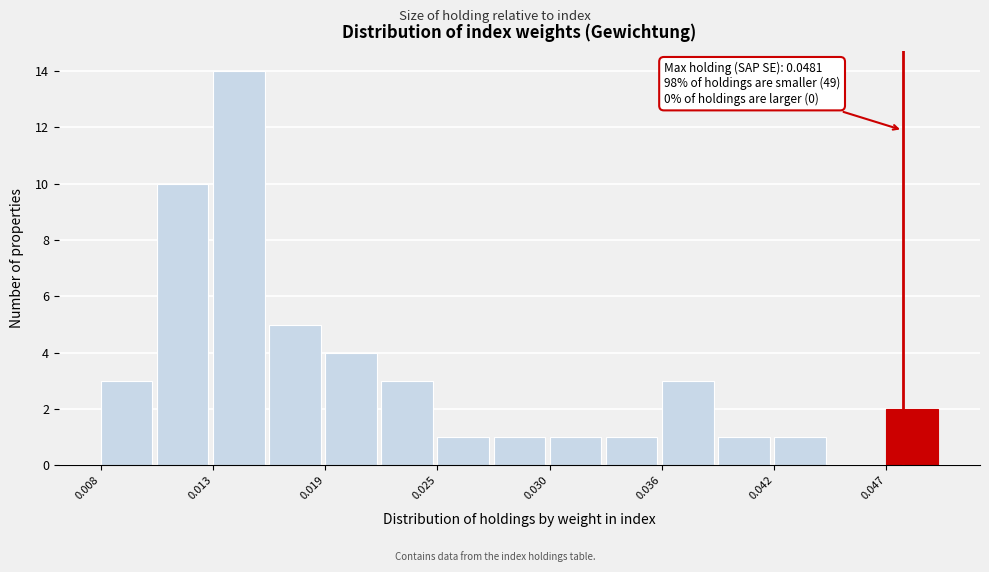

Around what value on the x-axis is the tallest bar? Give the approximate position of its centre, as read against the axis.

0.015